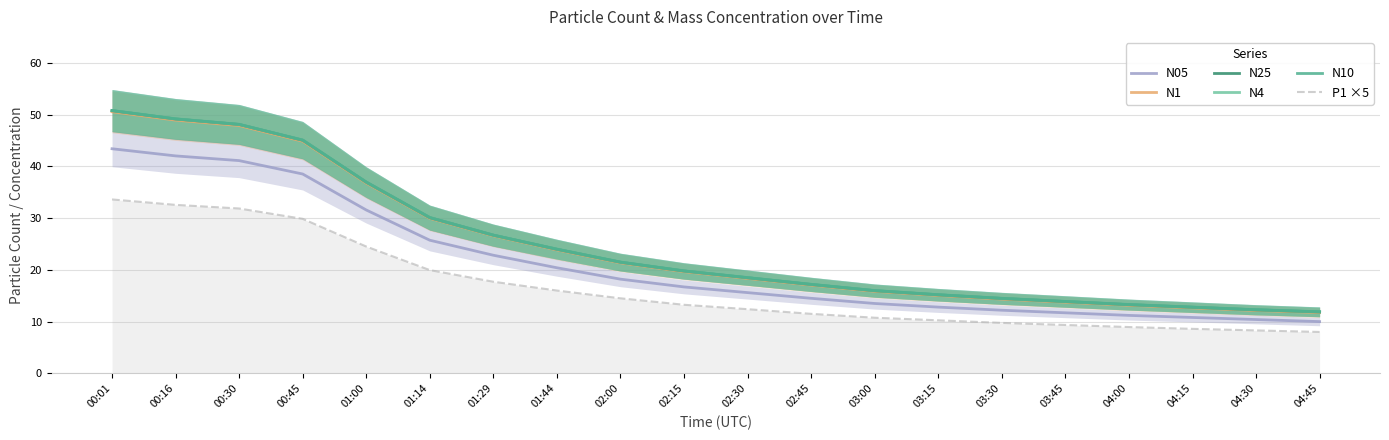

List the series in order of their peak value, highest first.

N10, N4, N25, N1, N05, P1 ×5